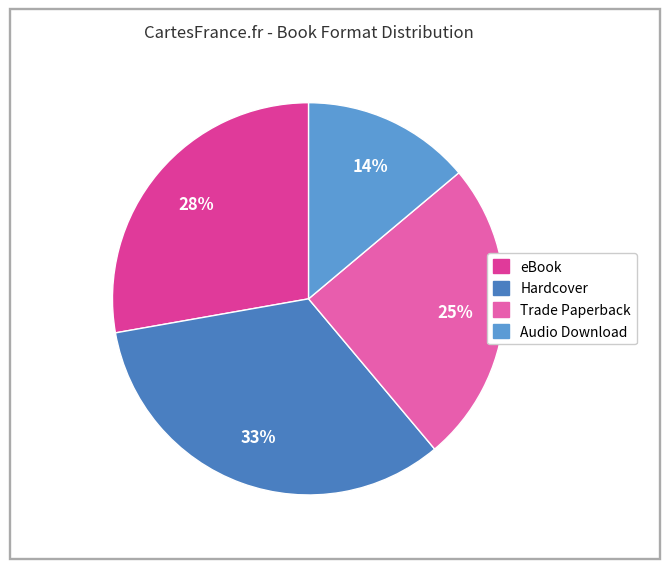

Is there a majority slice in this chart?

No